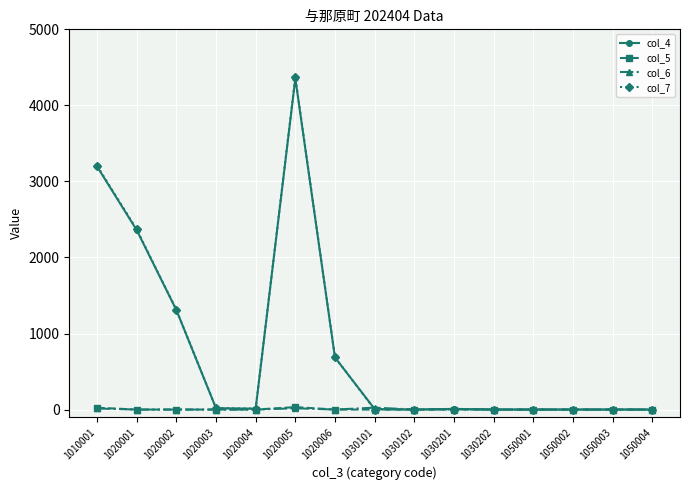

What is the maximum value shown in the chart?

4369